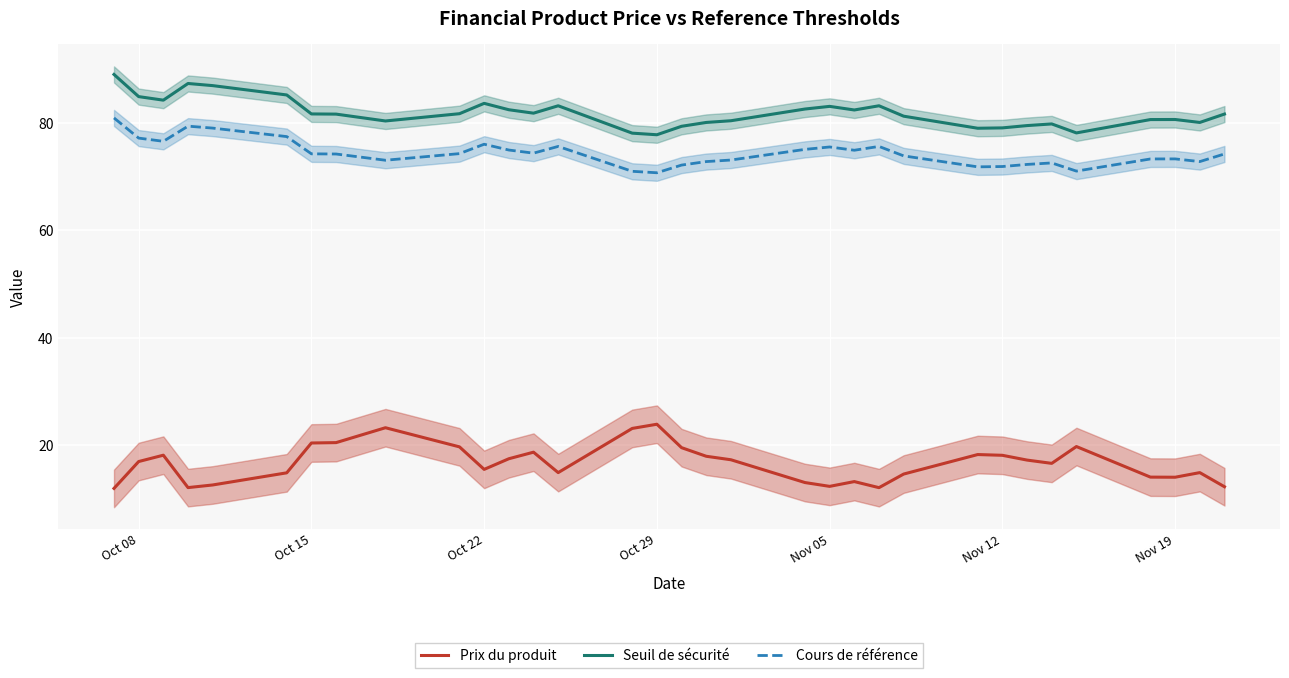

What is the value of the Cours de référence point at the 26th from the left?

71.9